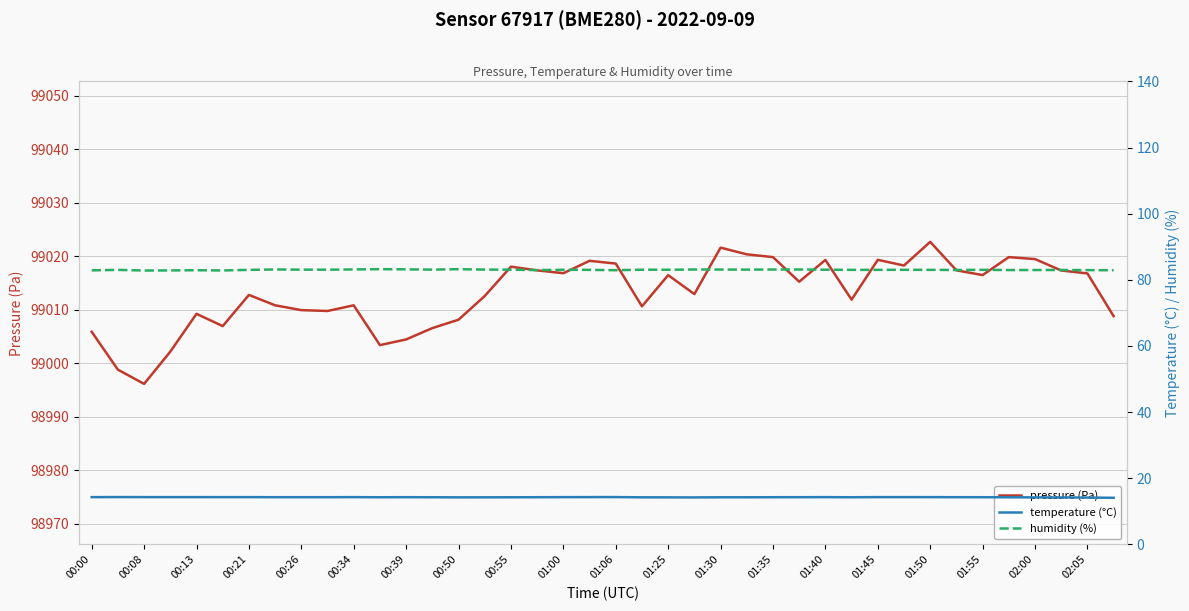

True or false: temperature (°C) and humidity (%) intersect in this chart.

False